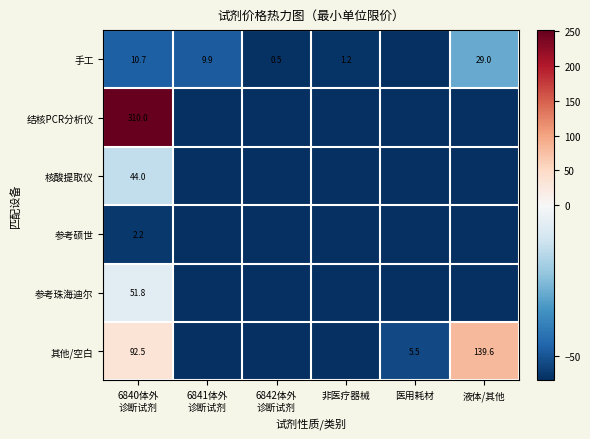

Between 6841体外 诊断试剂 and 液体/其他, which series saw the biggest shift?

其他/空白